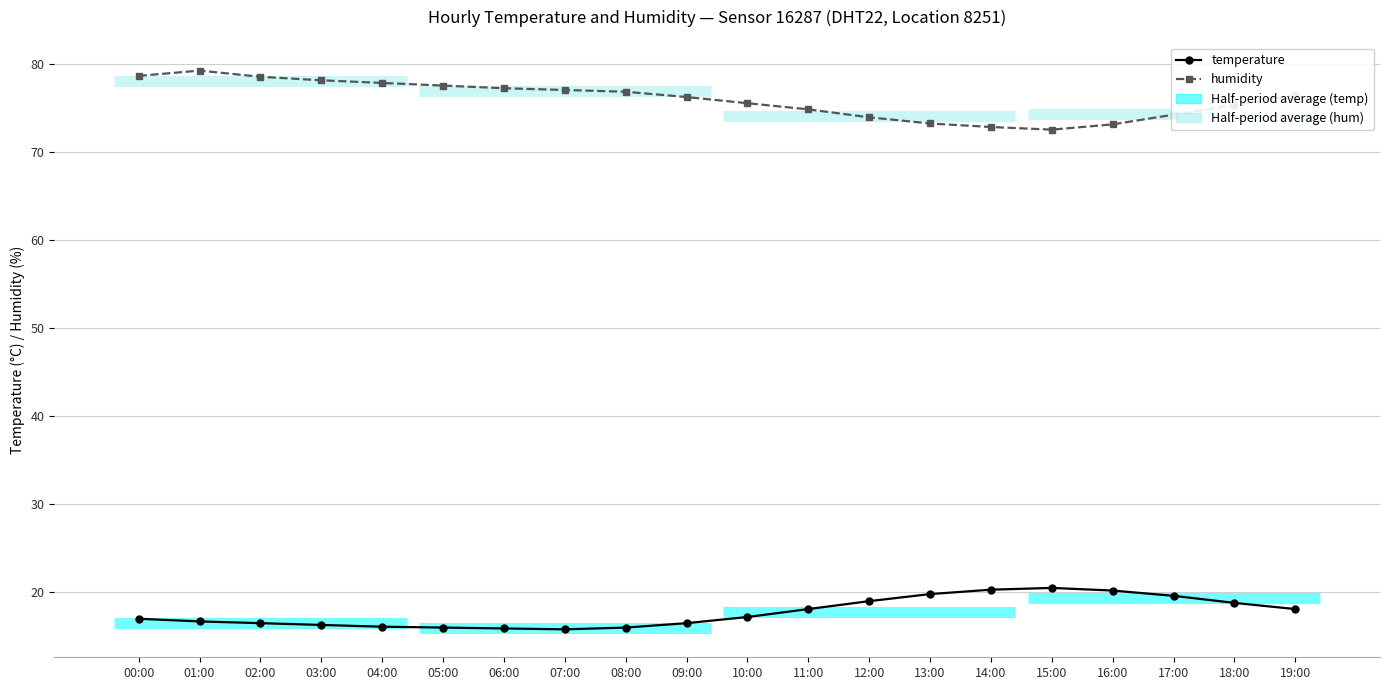

Which series has the largest range (max minus min)?

humidity